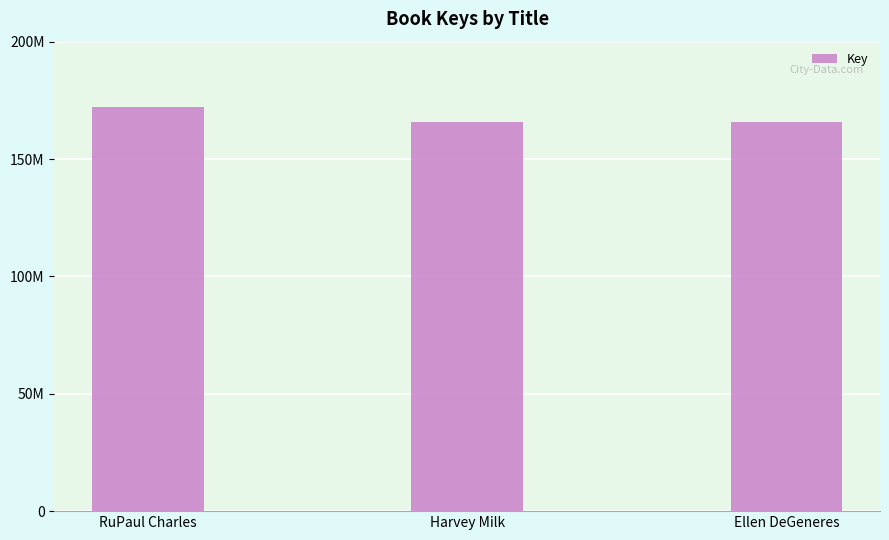

Does the chart contain any negative values?

No